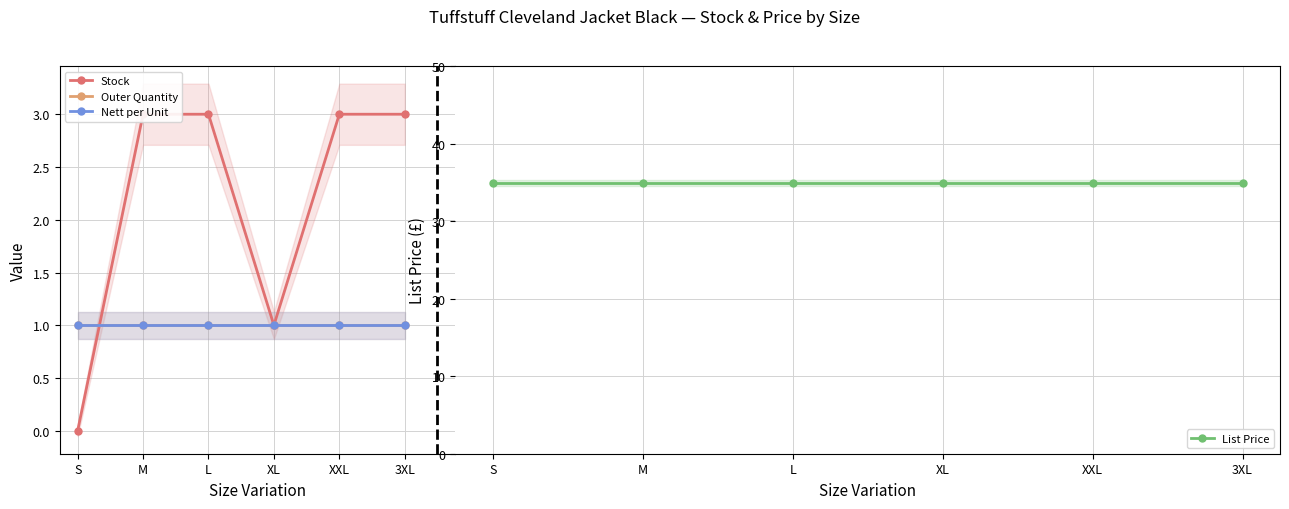

At which label does List Price reach its minimum?

S